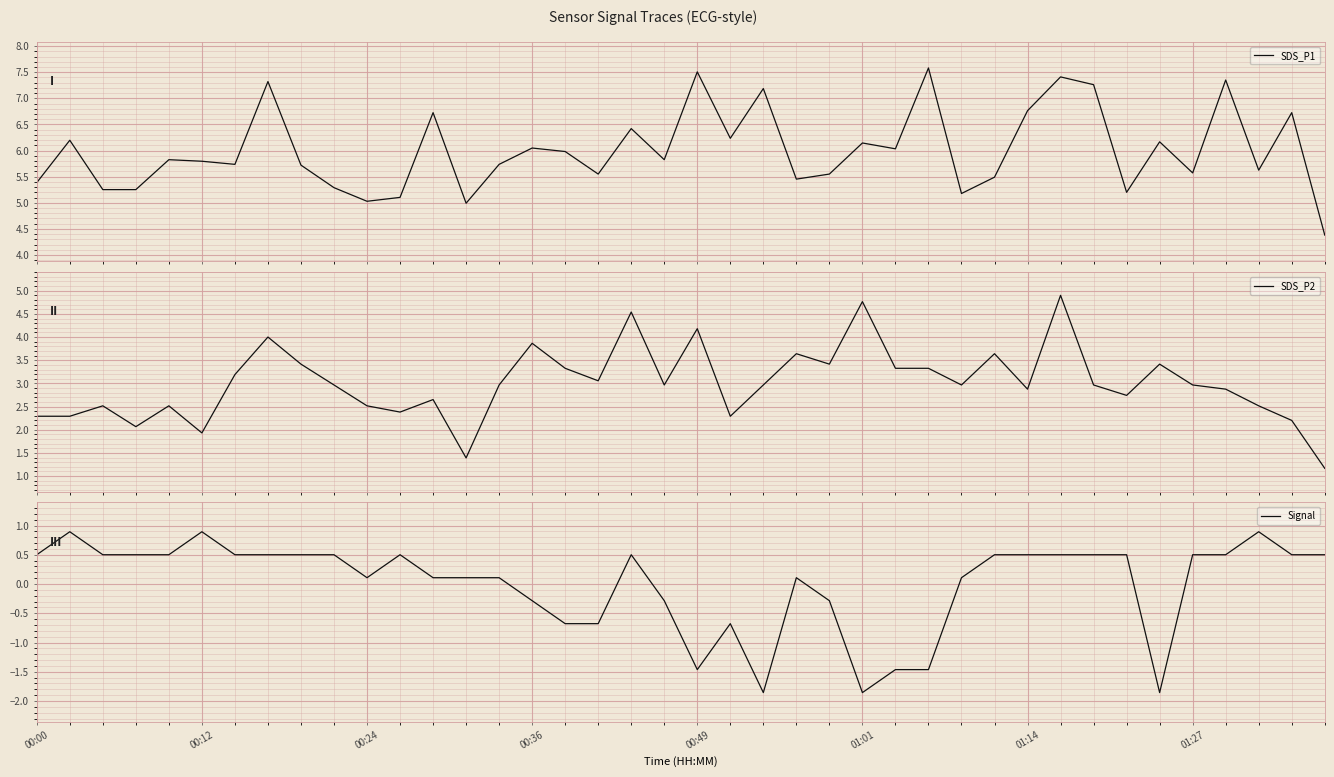

At how many categories does at least one series exceed 0?

40